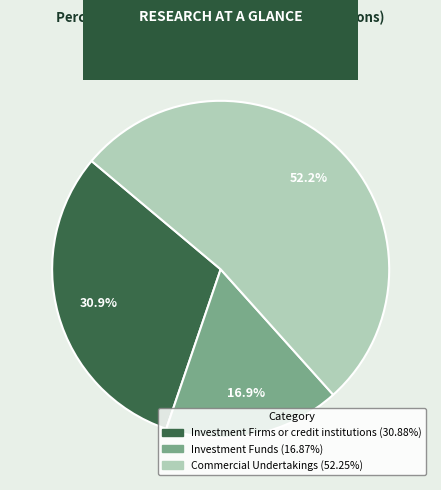

What is the ratio of the value at Commercial Undertakings to the value at Investment Funds?

3.1